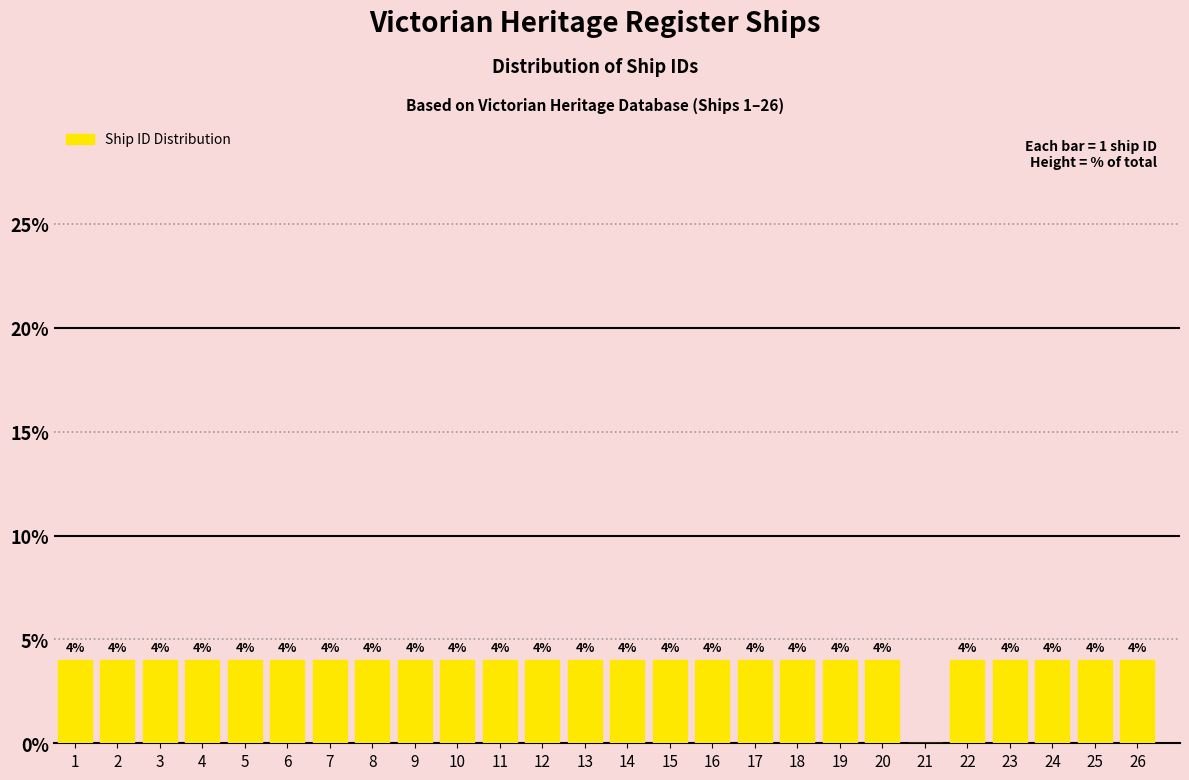

Reading left to right, transcribe all the data shown in this chart.

1=4	2=4	3=4	4=4	5=4	6=4	7=4	8=4	9=4	10=4	11=4	12=4	13=4	14=4	15=4	16=4	17=4	18=4	19=4	20=4	21=0	22=4	23=4	24=4	25=4	26=4